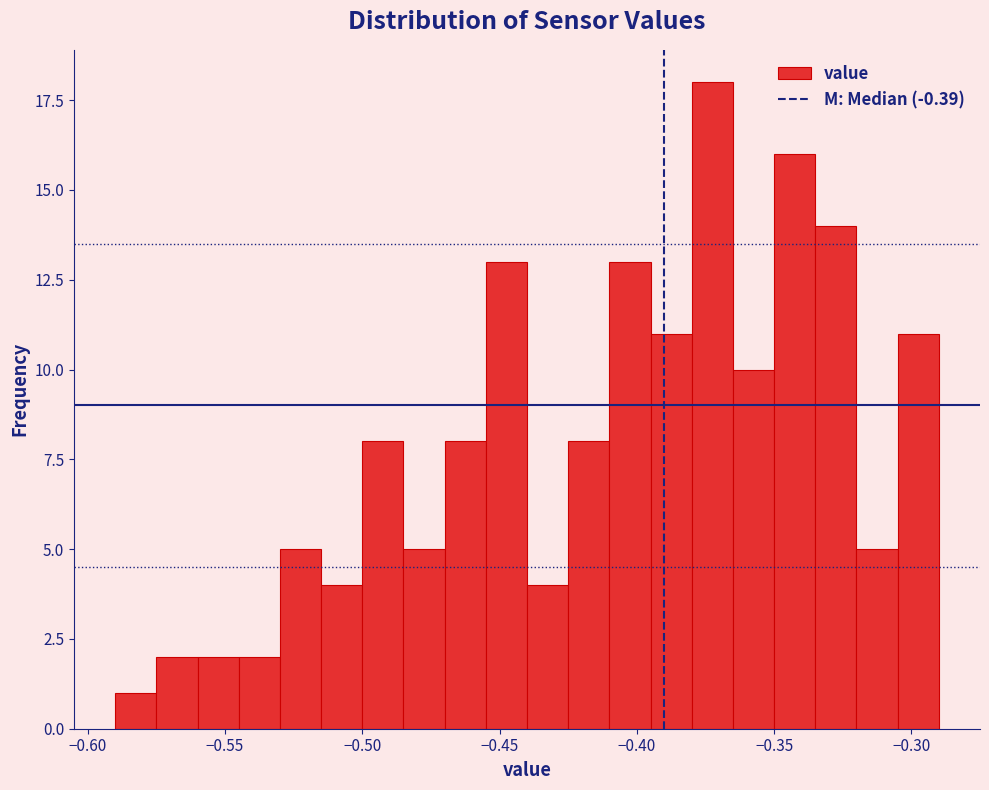

Read against the x-axis, roughly where is the centre of the tallest bar?

-0.370